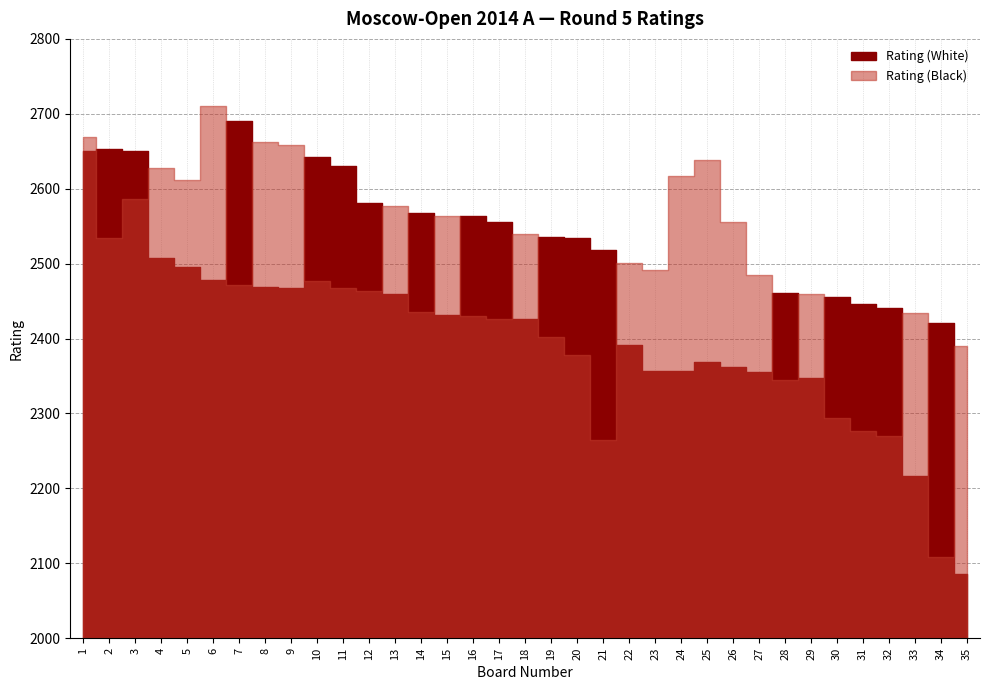

What is the value of the Rating (White) point at the 28th from the left?

2461